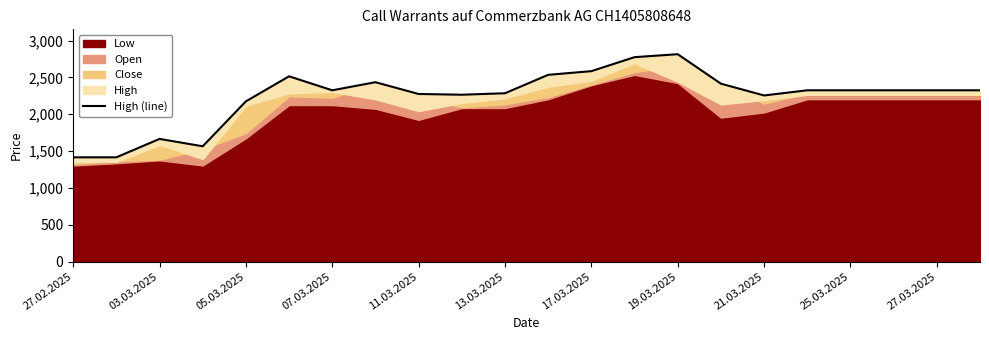

The value at 17 is 2325. True or false?

True